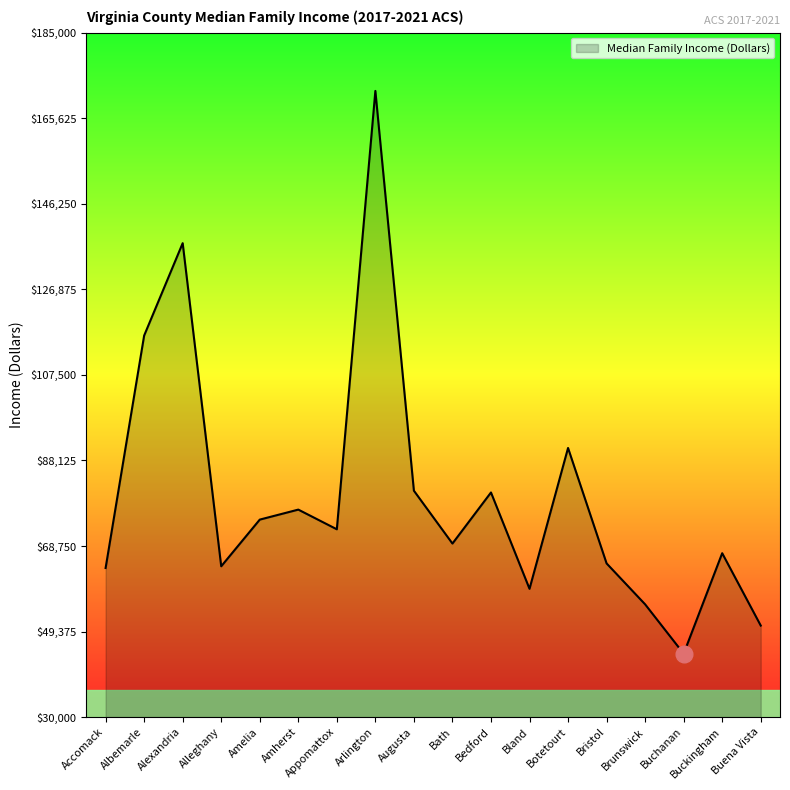

At which label is the value closest to 108087?

Albemarle